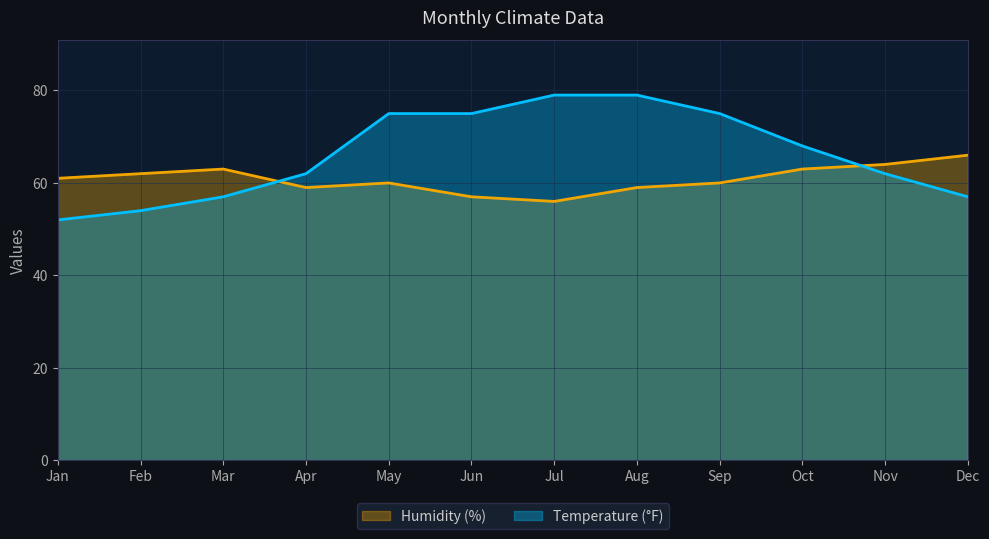

At which label does Temperature (°F) reach its minimum?

Jan